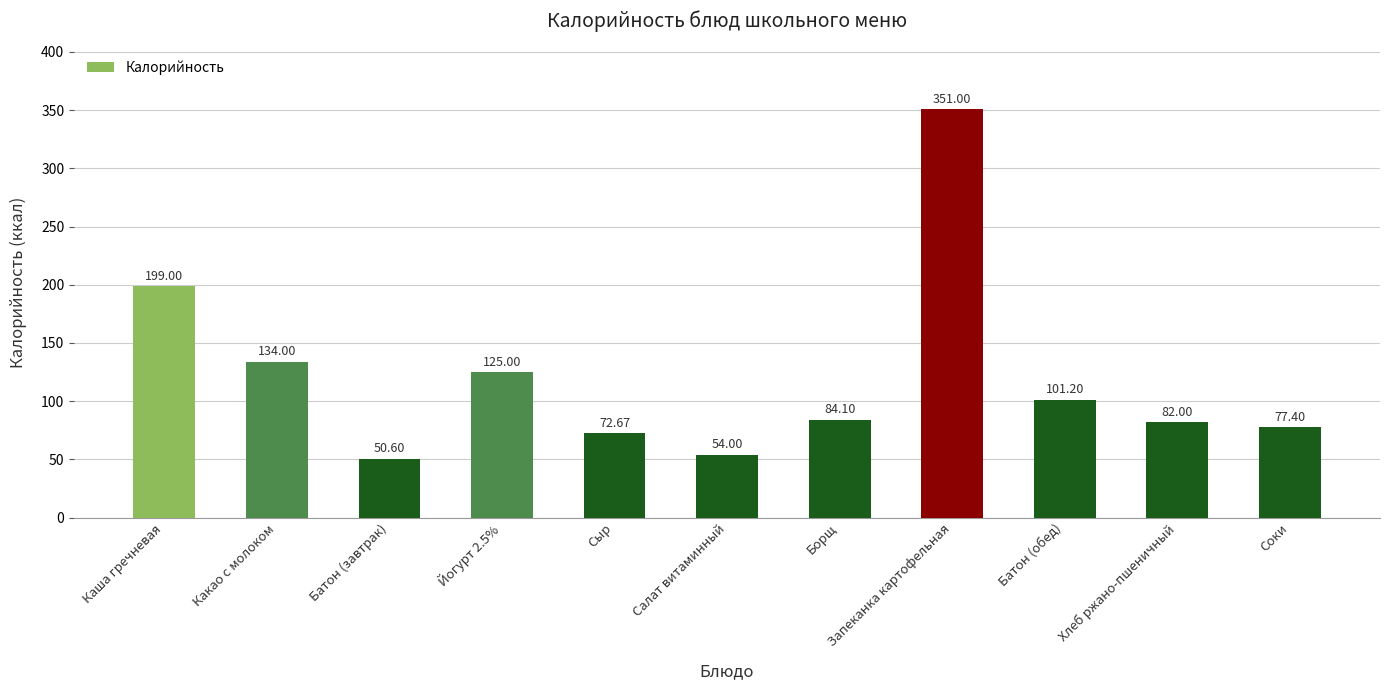

Where is the data nearest to the value 200?

Каша гречневая